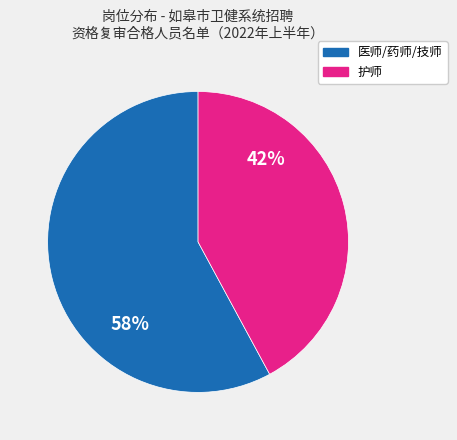

True or false: 医师/药师/技师 accounts for 63% of the total.

False